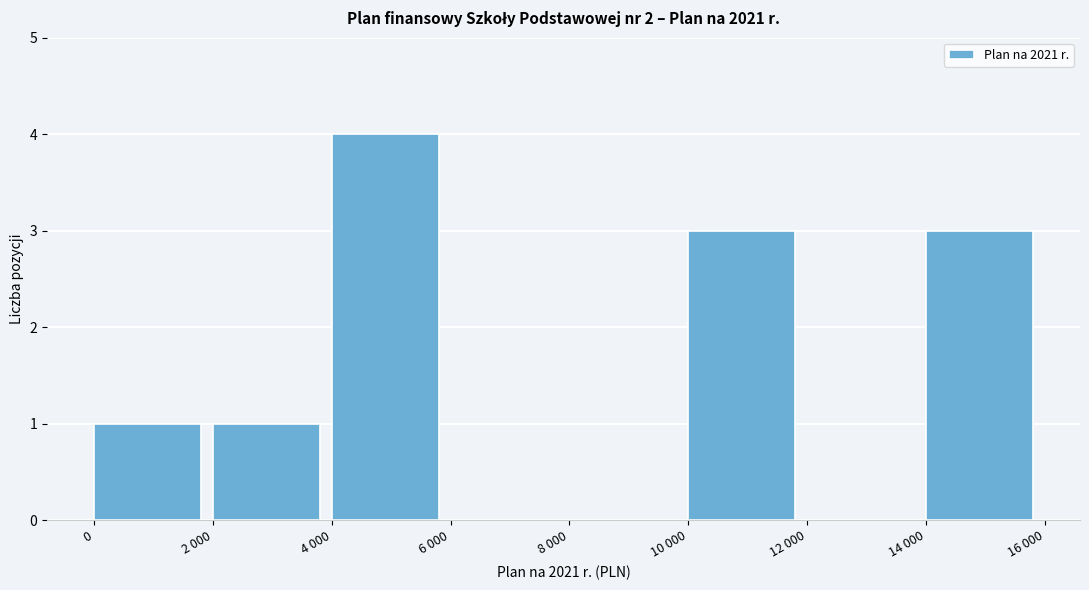

Reading left to right, transcribe all the data shown in this chart.

0=1	2 000=1	4 000=4	6 000=0	8 000=0	10 000=3	12 000=0	14 000=3